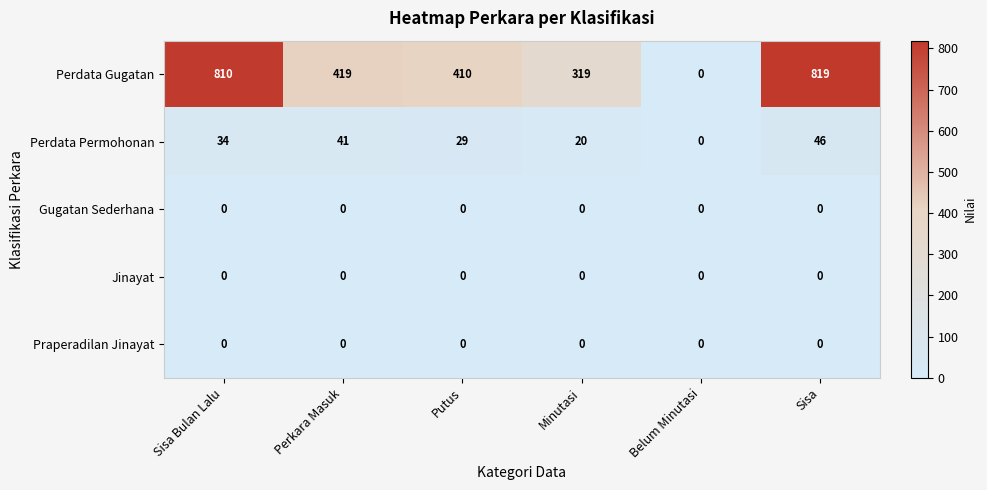

What is the difference between the second highest and second lowest values in the Perdata Gugatan series?

491